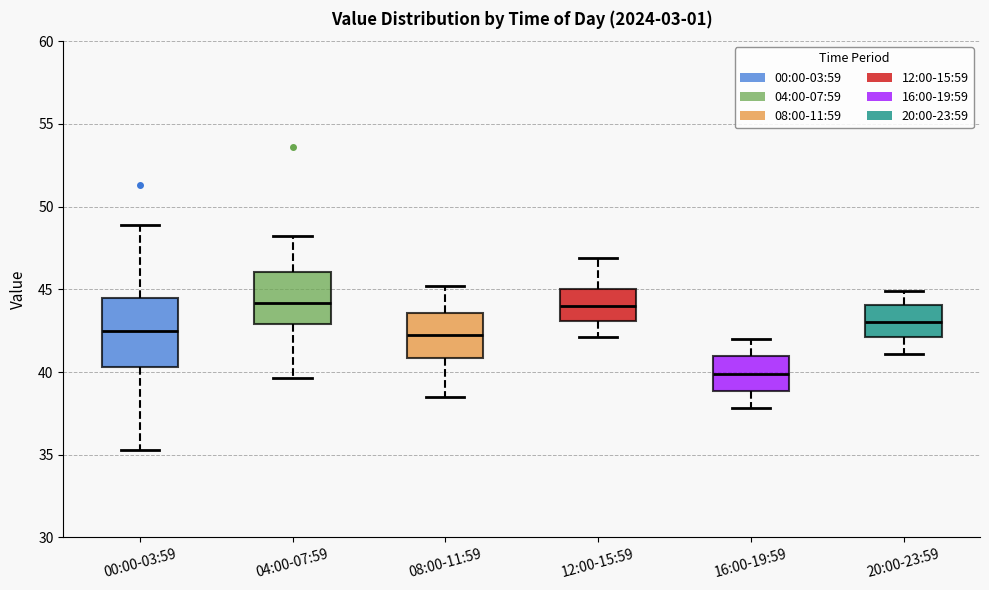

Reading left to right, transcribe this box plot: for each box, give where its median line is, the range the box spans, and where its two whiskers end, as read against the y-axis. The values are not printed on the chart, so give them approximately, as read against the axis.

00:00-03:59: median 42.5, box 40.5 to 44.5, whiskers 35.5 to 49.0
04:00-07:59: median 44.0, box 43.0 to 46.0, whiskers 39.5 to 48.0
08:00-11:59: median 42.5, box 41.0 to 43.5, whiskers 38.5 to 45.0
12:00-15:59: median 44.0, box 43.0 to 45.0, whiskers 42.0 to 47.0
16:00-19:59: median 40.0, box 39.0 to 41.0, whiskers 38.0 to 42.0
20:00-23:59: median 43.0, box 42.0 to 44.0, whiskers 41.0 to 45.0